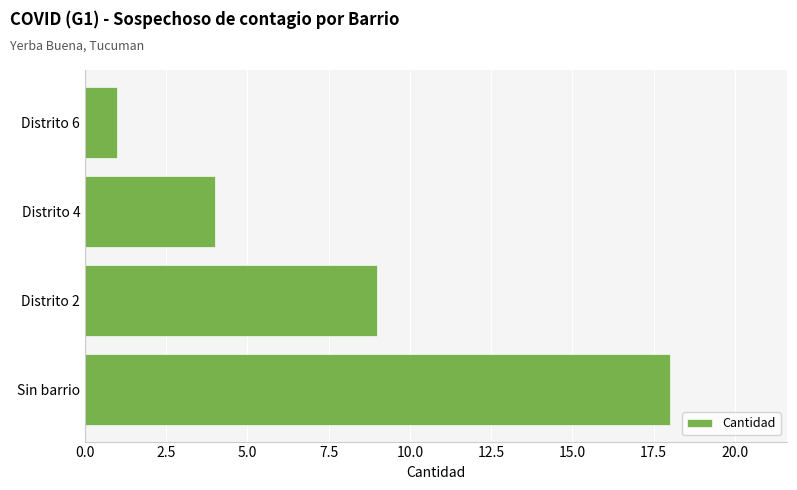

Approximately how many times larger is the value at Distrito 4 compared to Distrito 6?

4.0